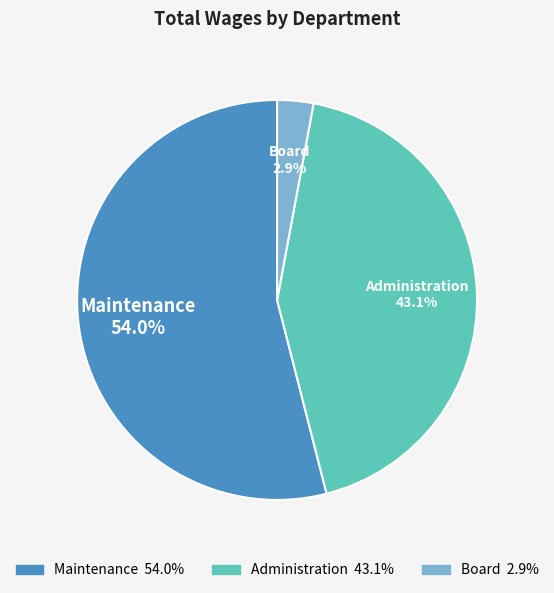

Which has a higher value, Administration or Maintenance?

Maintenance